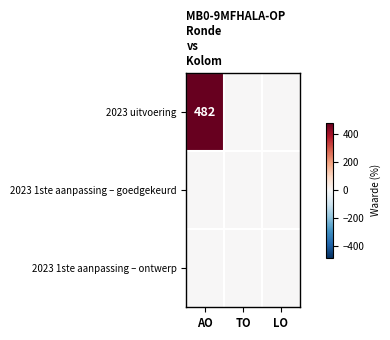

Between AO and LO, which is larger?

AO